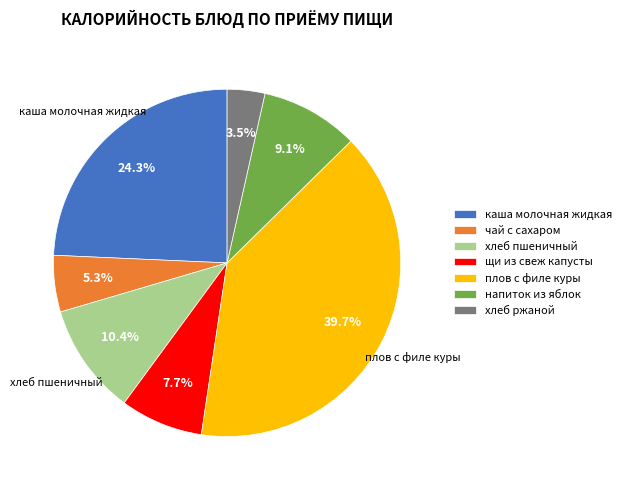

Is хлеб пшеничный the majority of the pie?

No